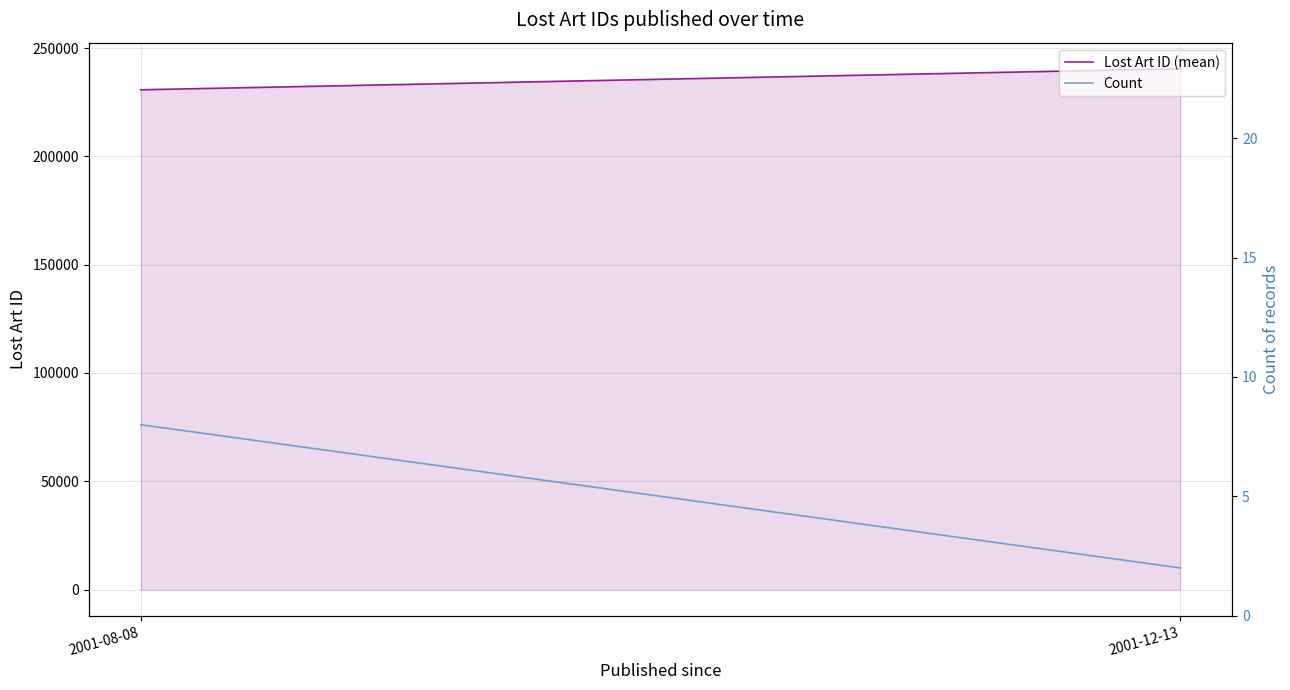

Reading right to left, what are all the values shown in this chart?

Lost Art ID (mean): 240440.0	230720.9
Count: 2.0	8.0